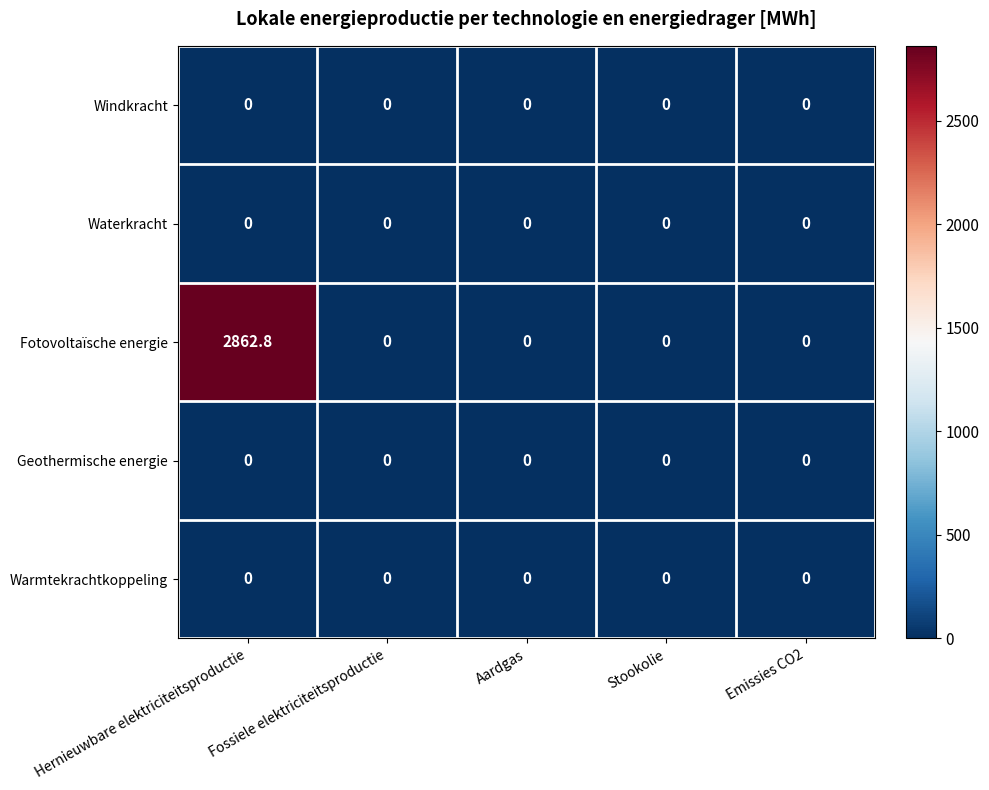

At which category is the sum across all series the highest?

Hernieuwbare elektriciteitsproductie